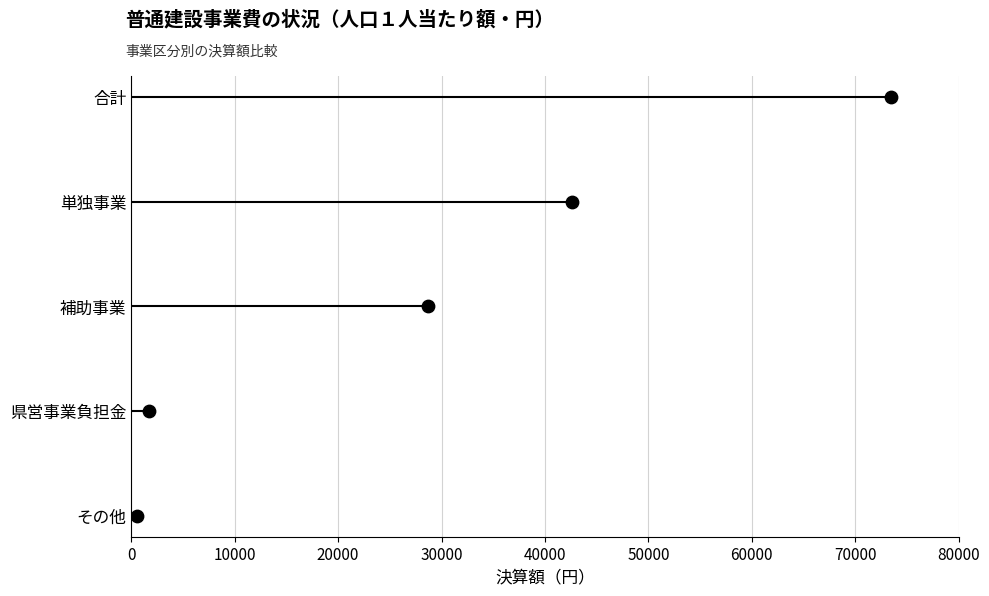

Which has a higher value, 0 or 10000?

10000